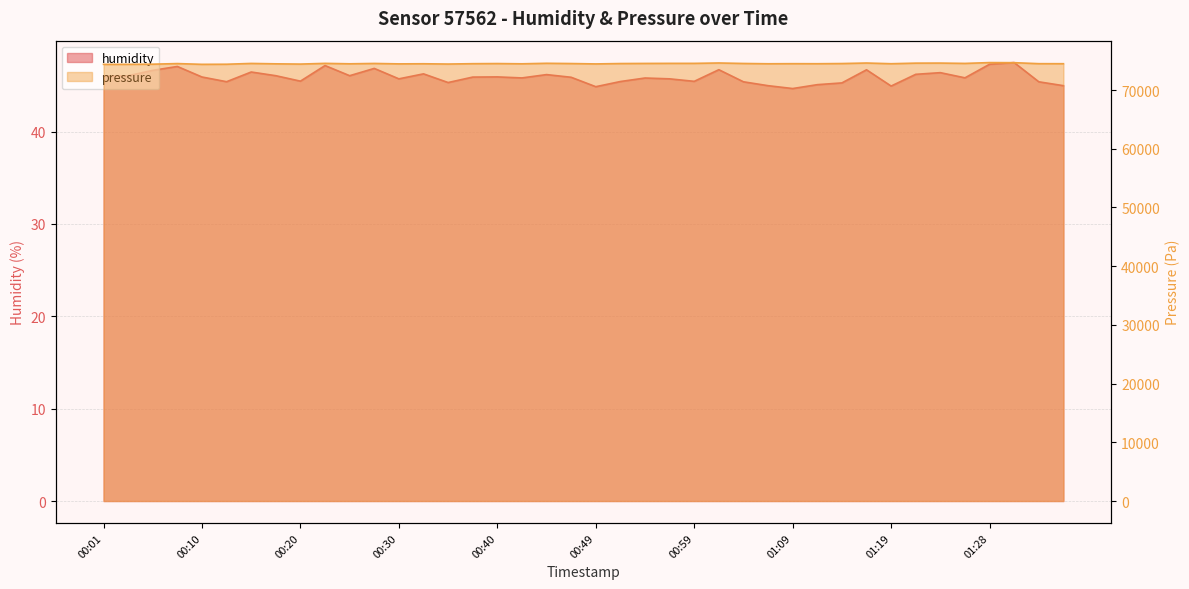

How many data points in humidity are less than 45?

5